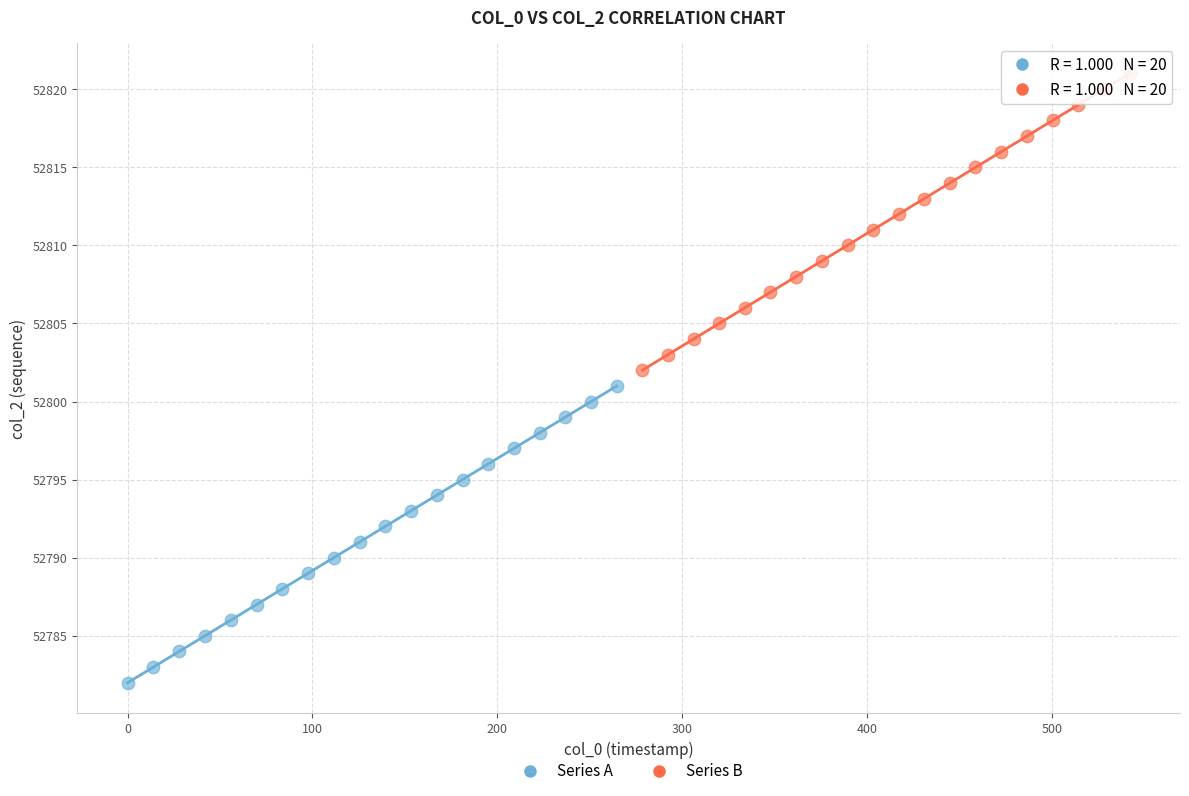

Which series contains the highest Y value?

Series B